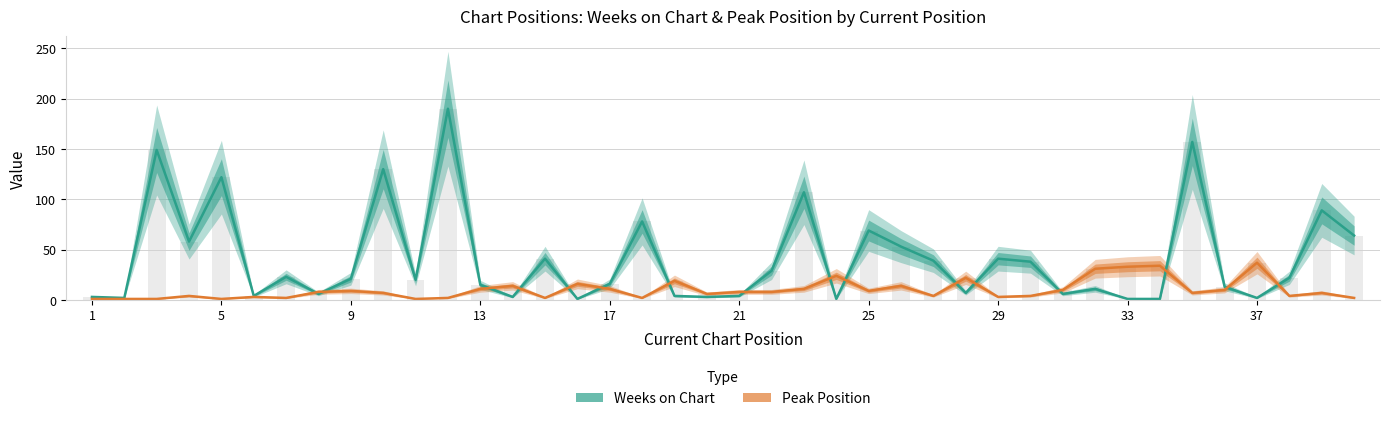

Rank the series by their maximum value, from lowest to highest.

Peak Position, Weeks on Chart